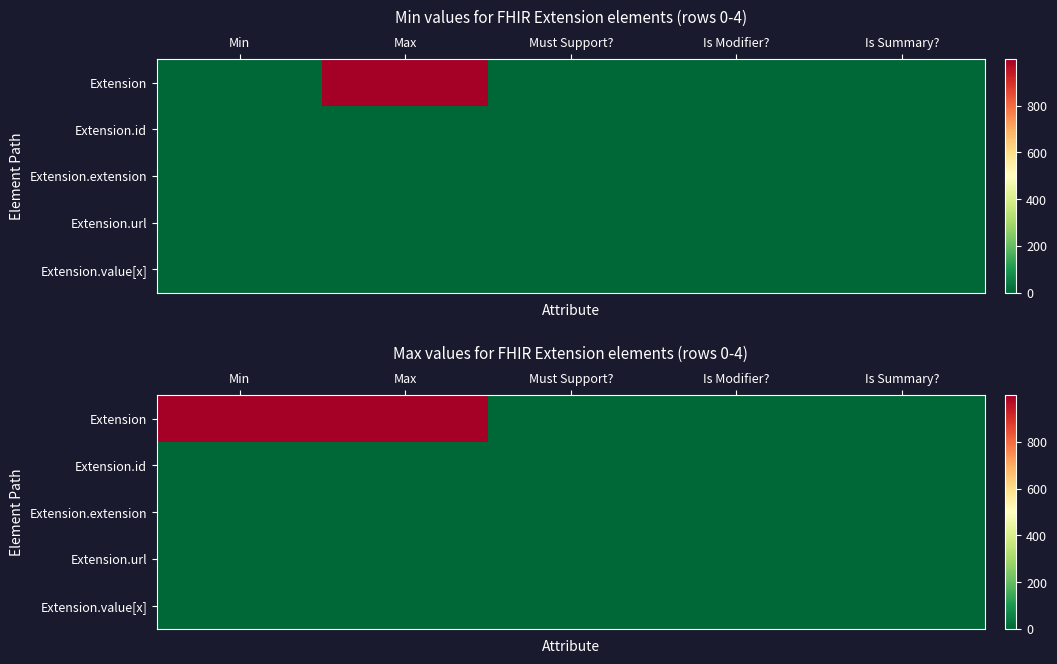

Count the number of data series in this chart.

5